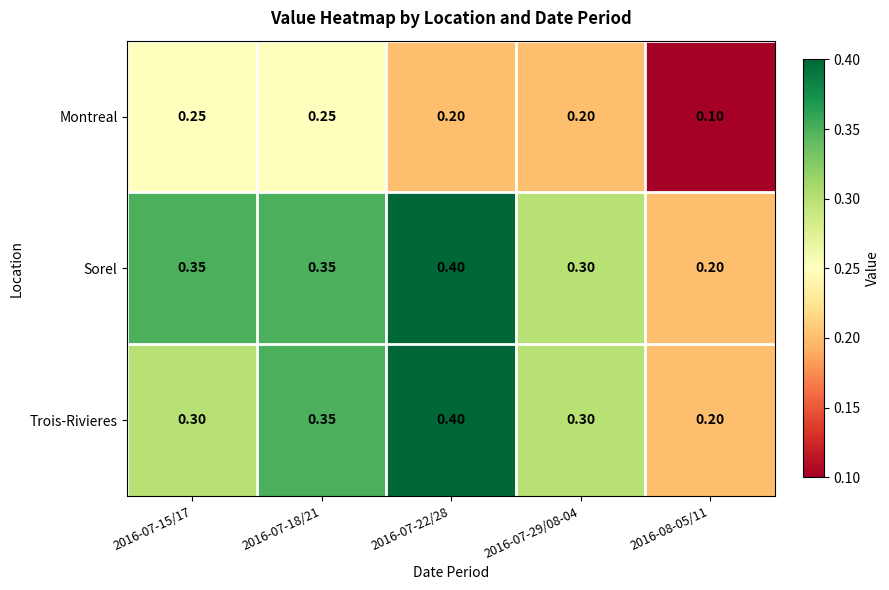

Rank the series at 2016-07-15/17 from highest to lowest value.

Sorel, Trois-Rivieres, Montreal